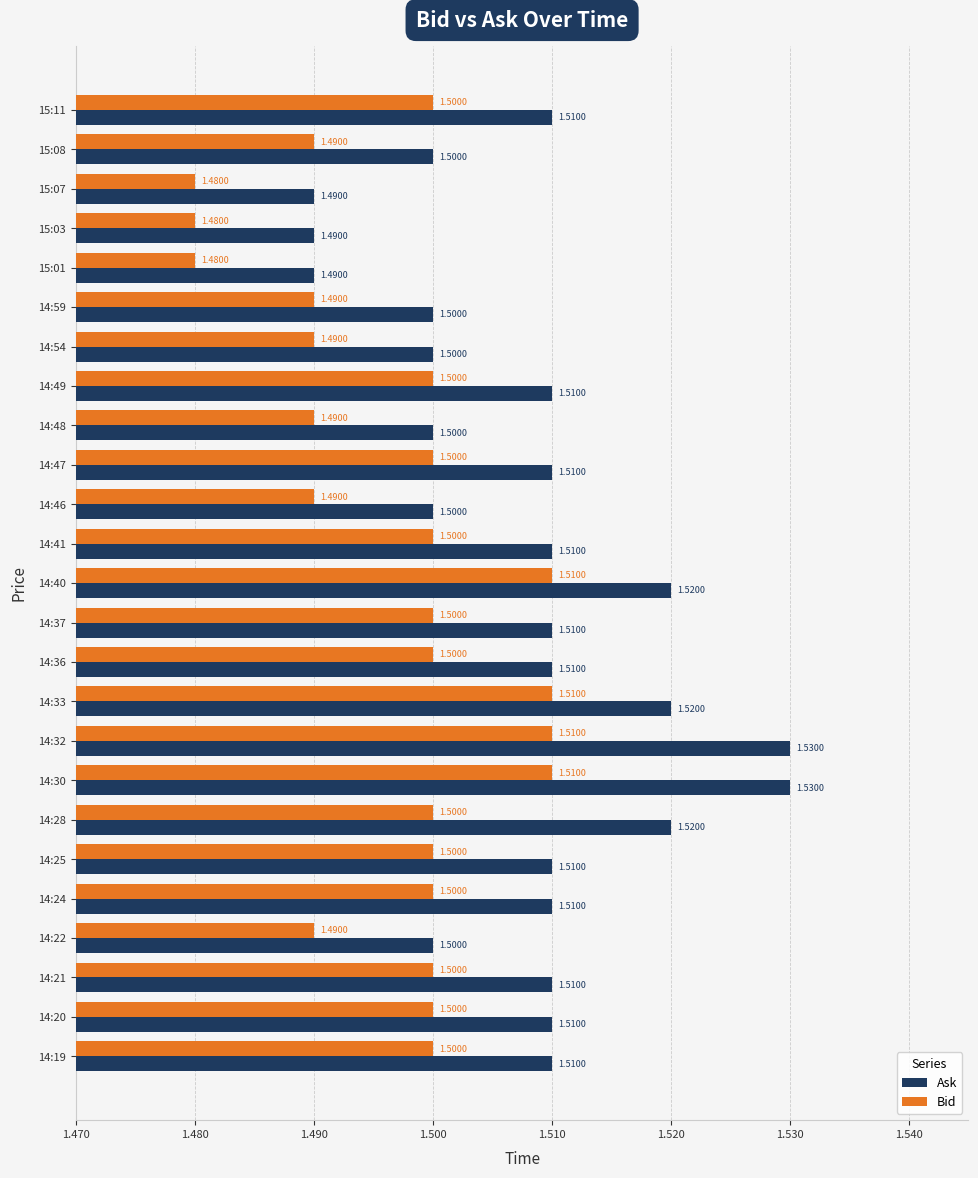

List the series in order of their overall mean, lowest first.

Bid, Ask